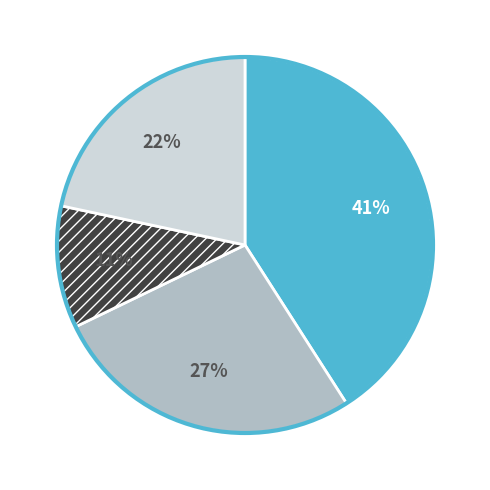

Count the number of slices in the pie.

4